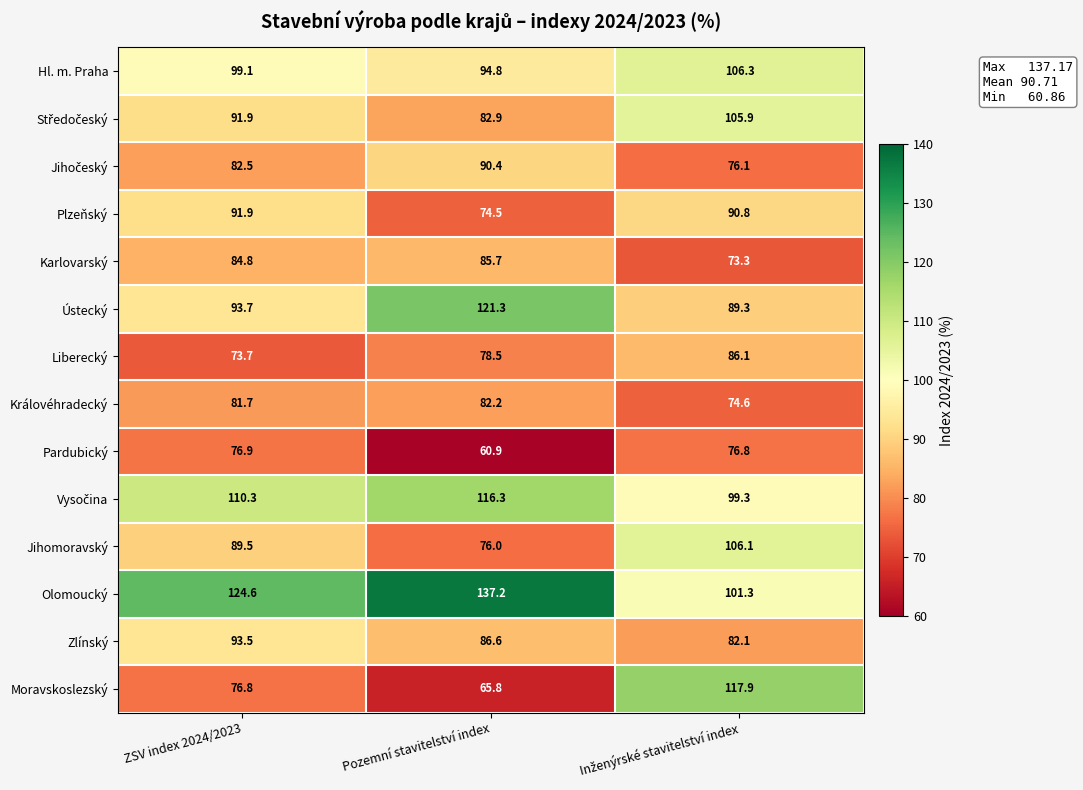

What is the greatest value displayed?

137.2